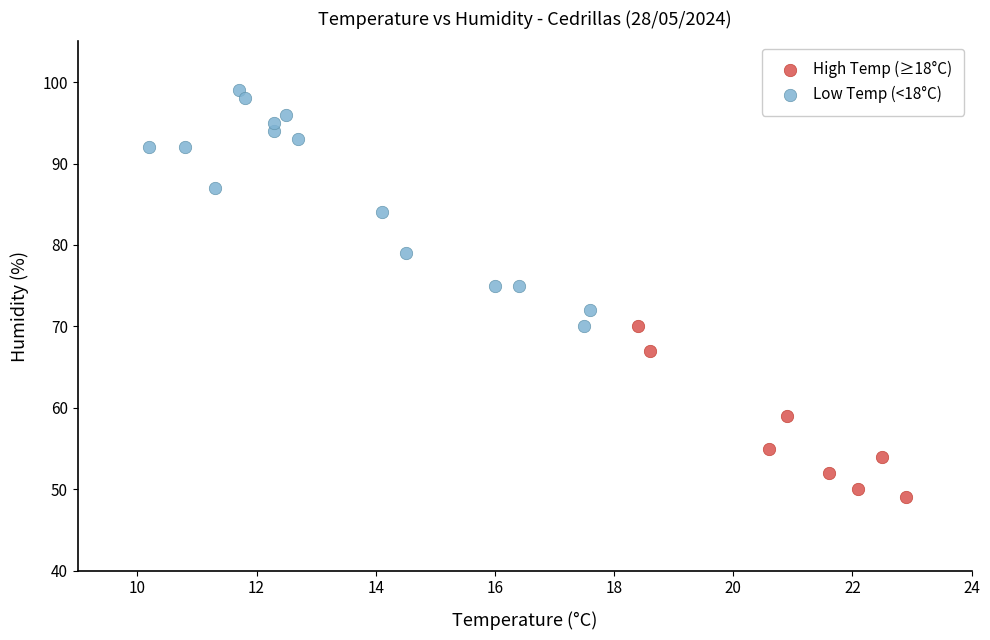

What are all the series names shown in the legend?

High Temp (≥18°C), Low Temp (<18°C)